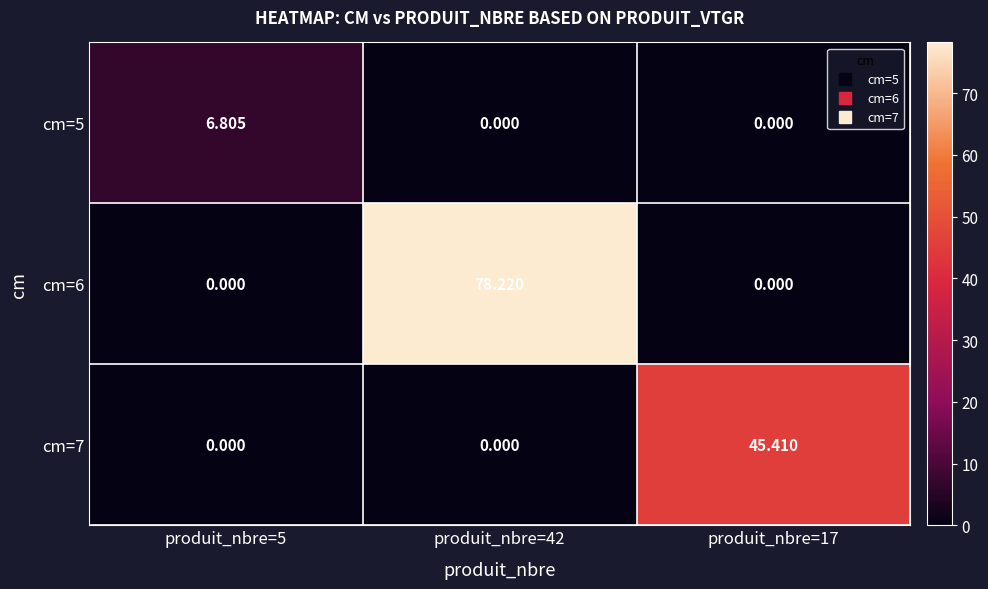

Which series has the largest range (max minus min)?

cm=6